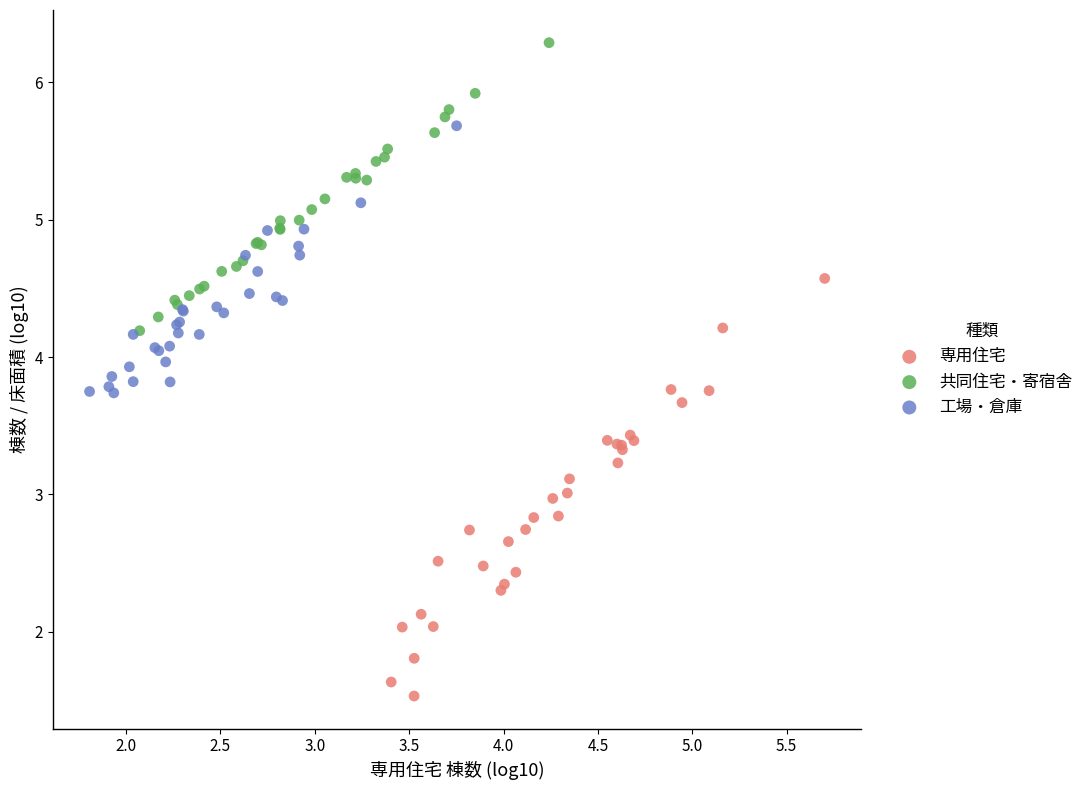

Which series contains the lowest Y value?

専用住宅